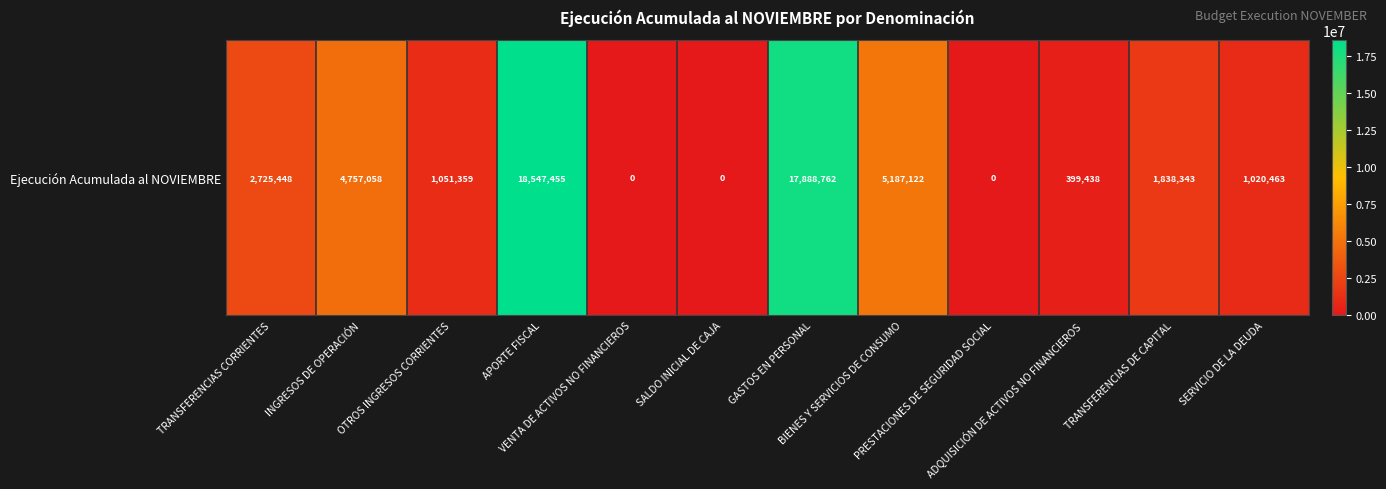

What is the difference between the values at SERVICIO DE LA DEUDA and ADQUISICIÓN DE ACTIVOS NO FINANCIEROS?

621025